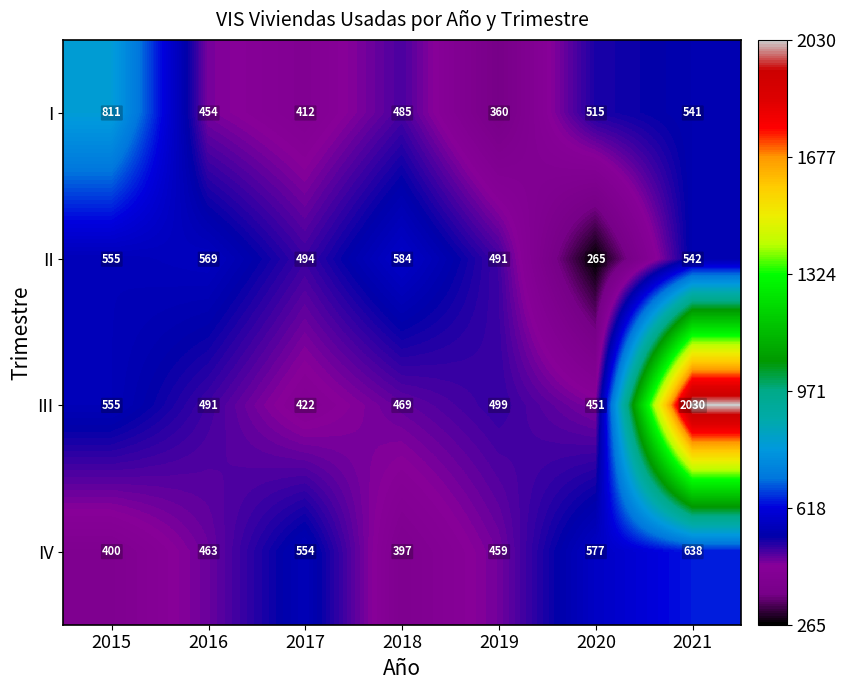

At which category does the chart reach its peak across all series?

2021